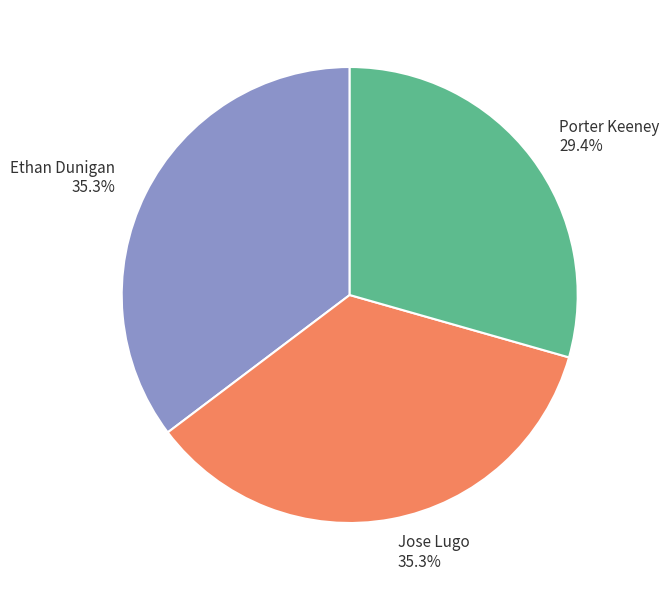

The Jose Lugo slice represents 25% of the pie. True or false?

False